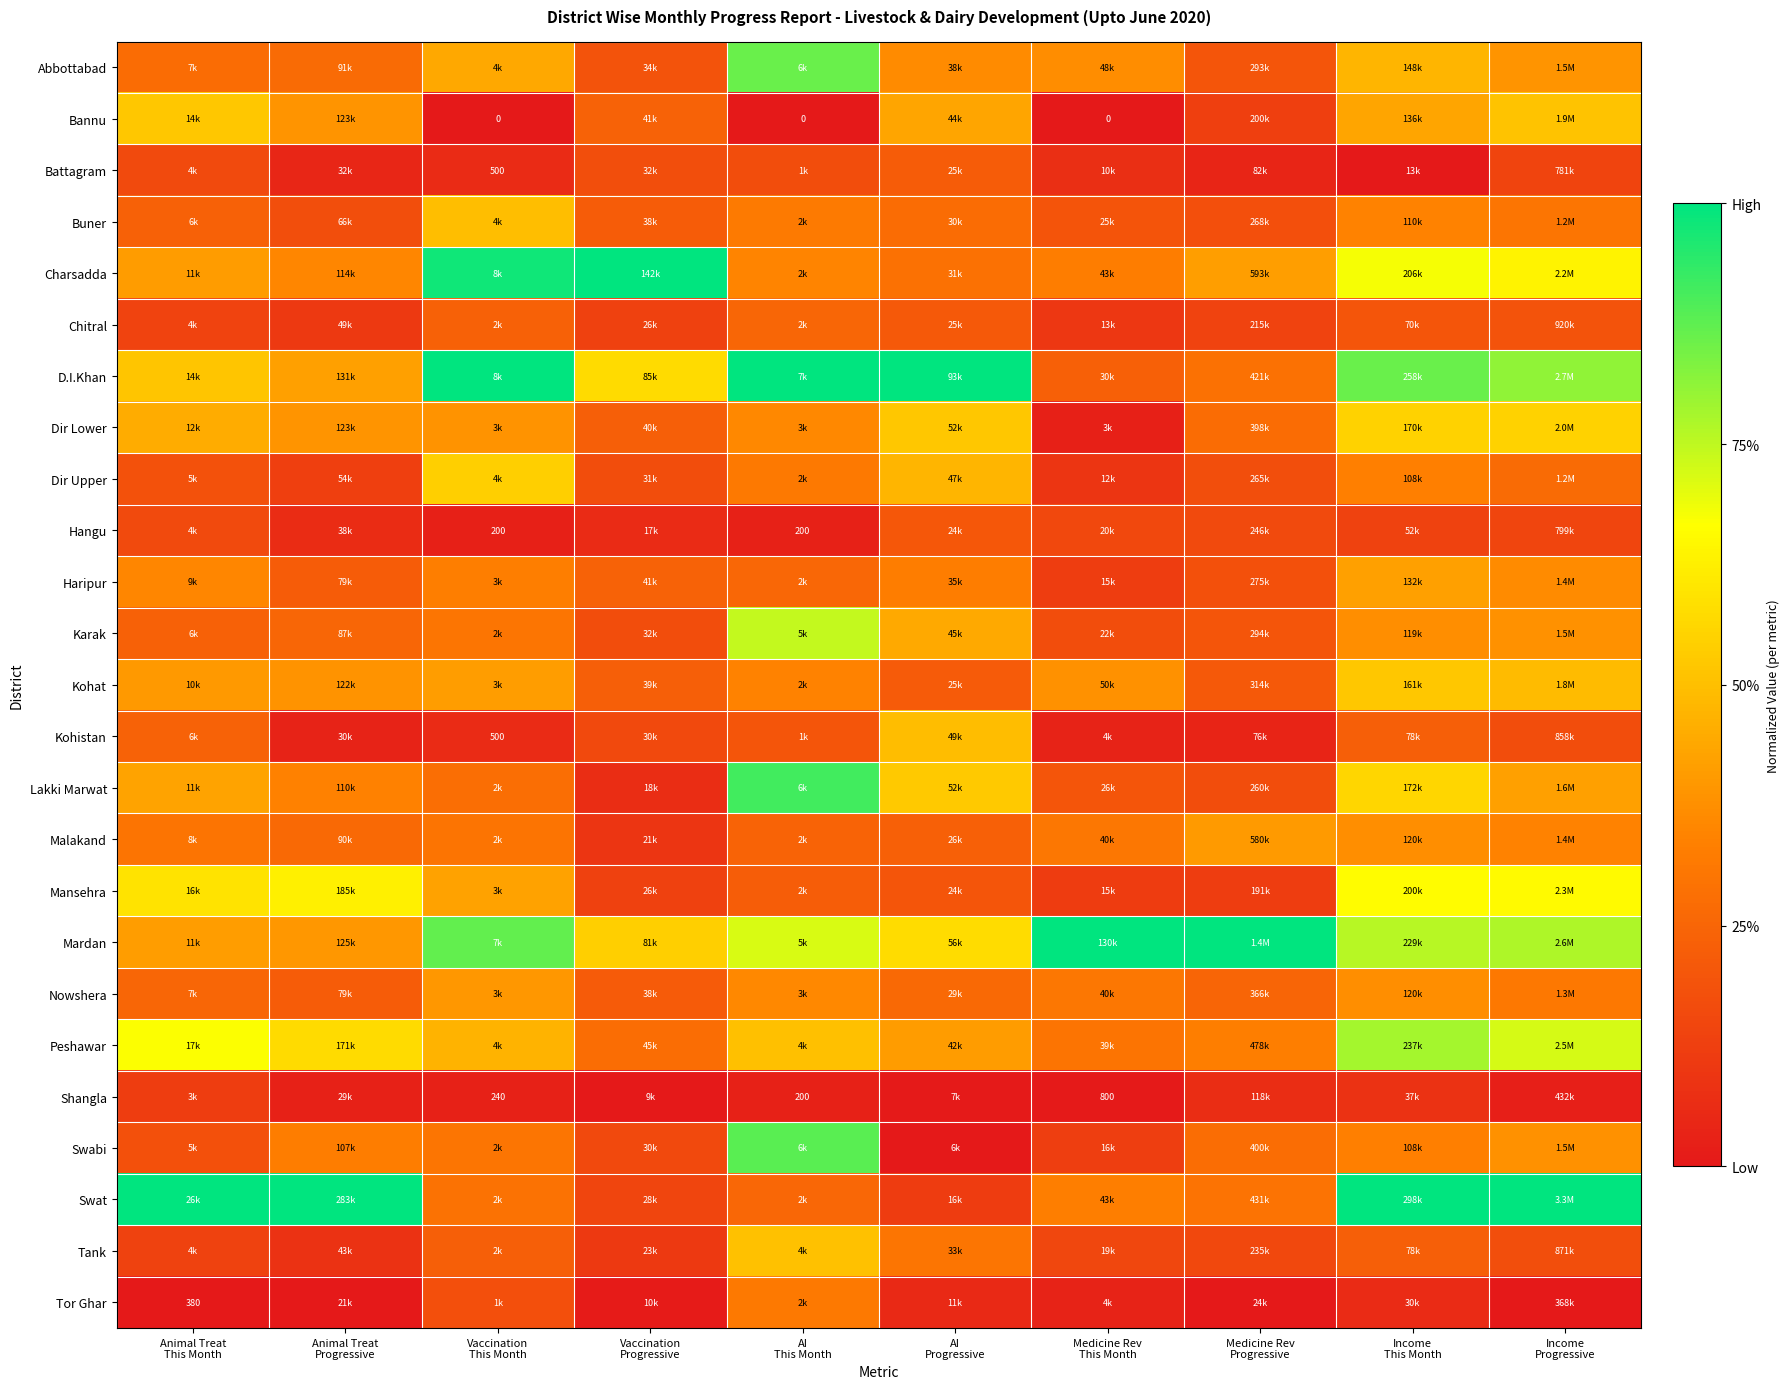

What is the spread (max minus min) of values at Vaccination
Progressive?

1.0